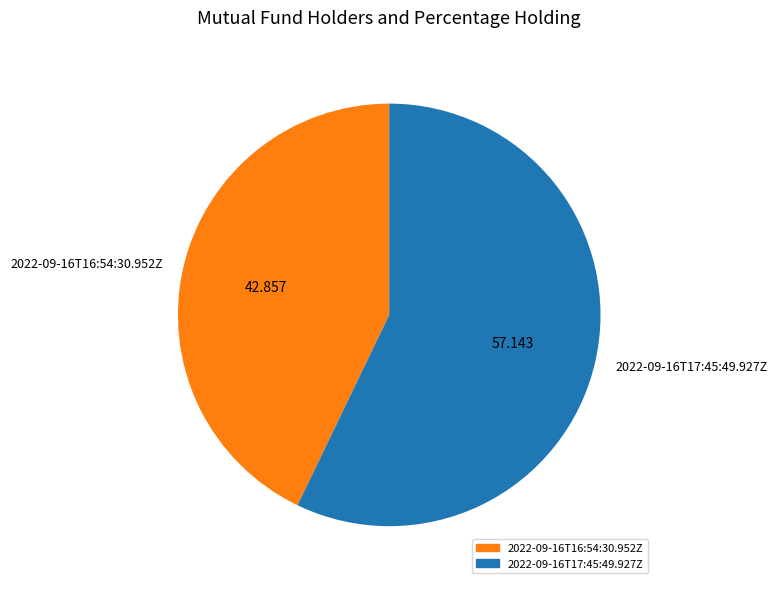

How many slices are in this pie chart?

2